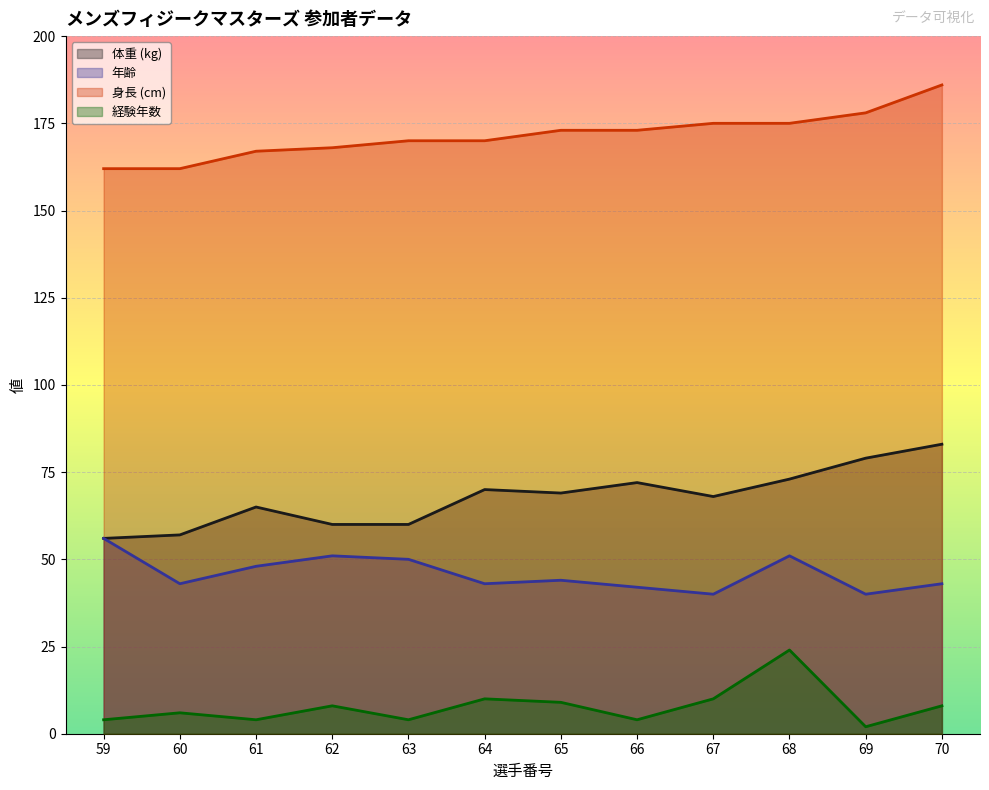

How many lines are shown in the chart?

4